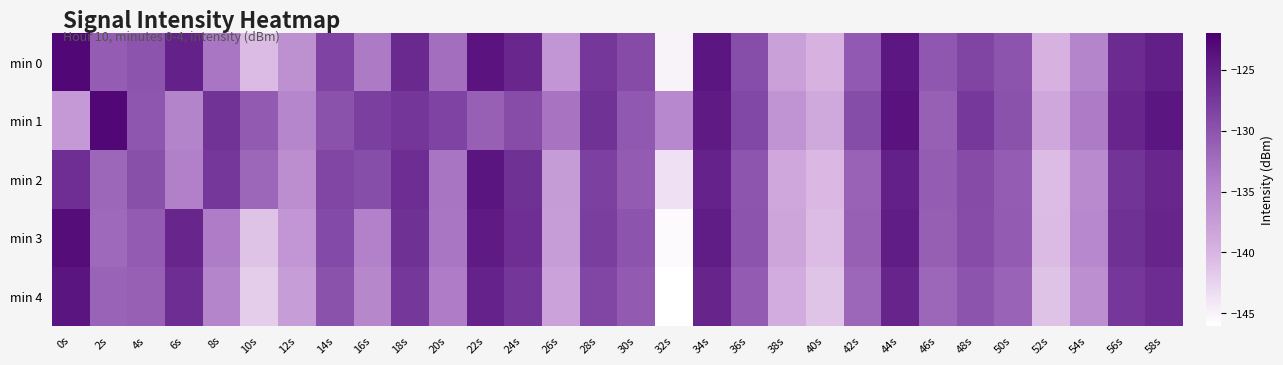

What is the total value across all series at 6s?

-646.2